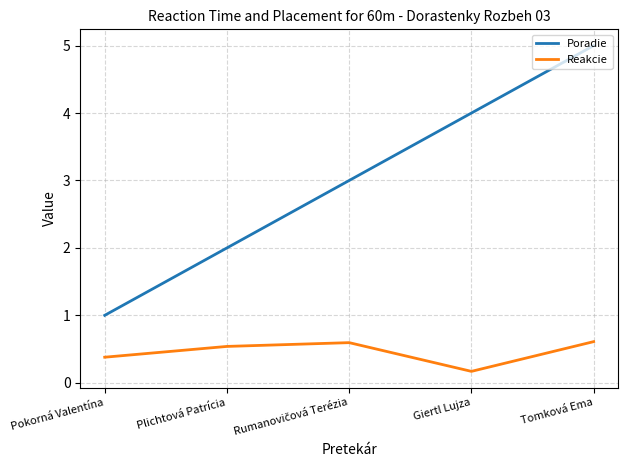

How many values in the Poradie series are below 3?

2